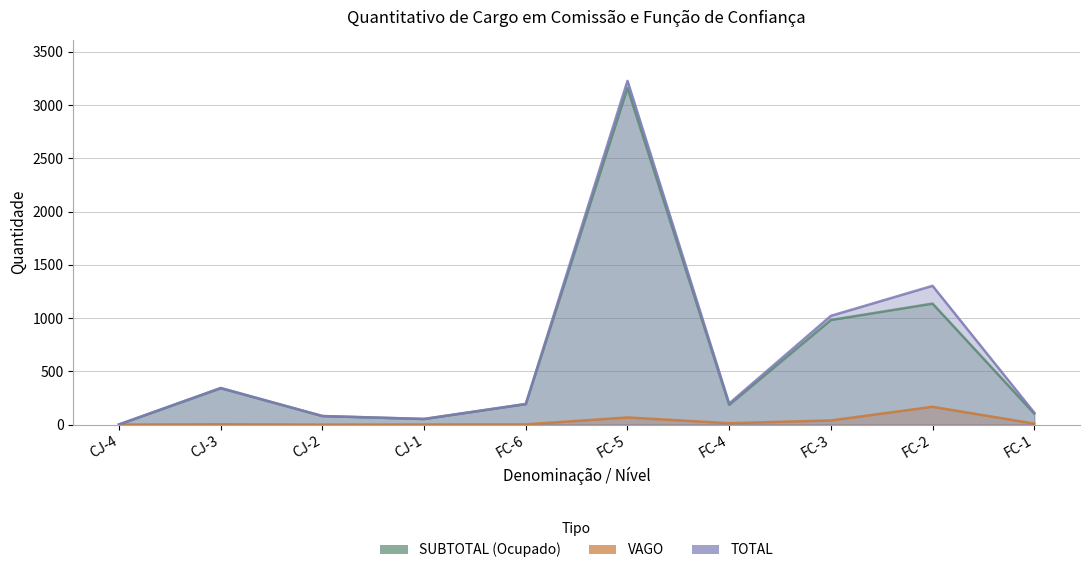

Rank the categories by VAGO value from highest to lowest.

FC-2, FC-5, FC-3, FC-4, FC-1, CJ-3, FC-6, CJ-1, CJ-4, CJ-2